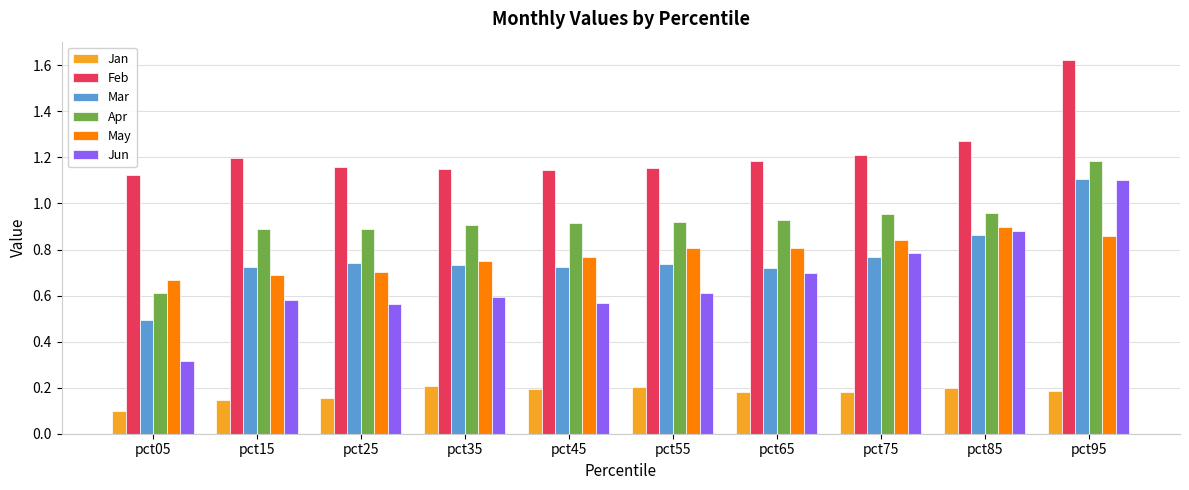

Is the value of Jun at pct85 greater than the value of Apr at pct55?

No